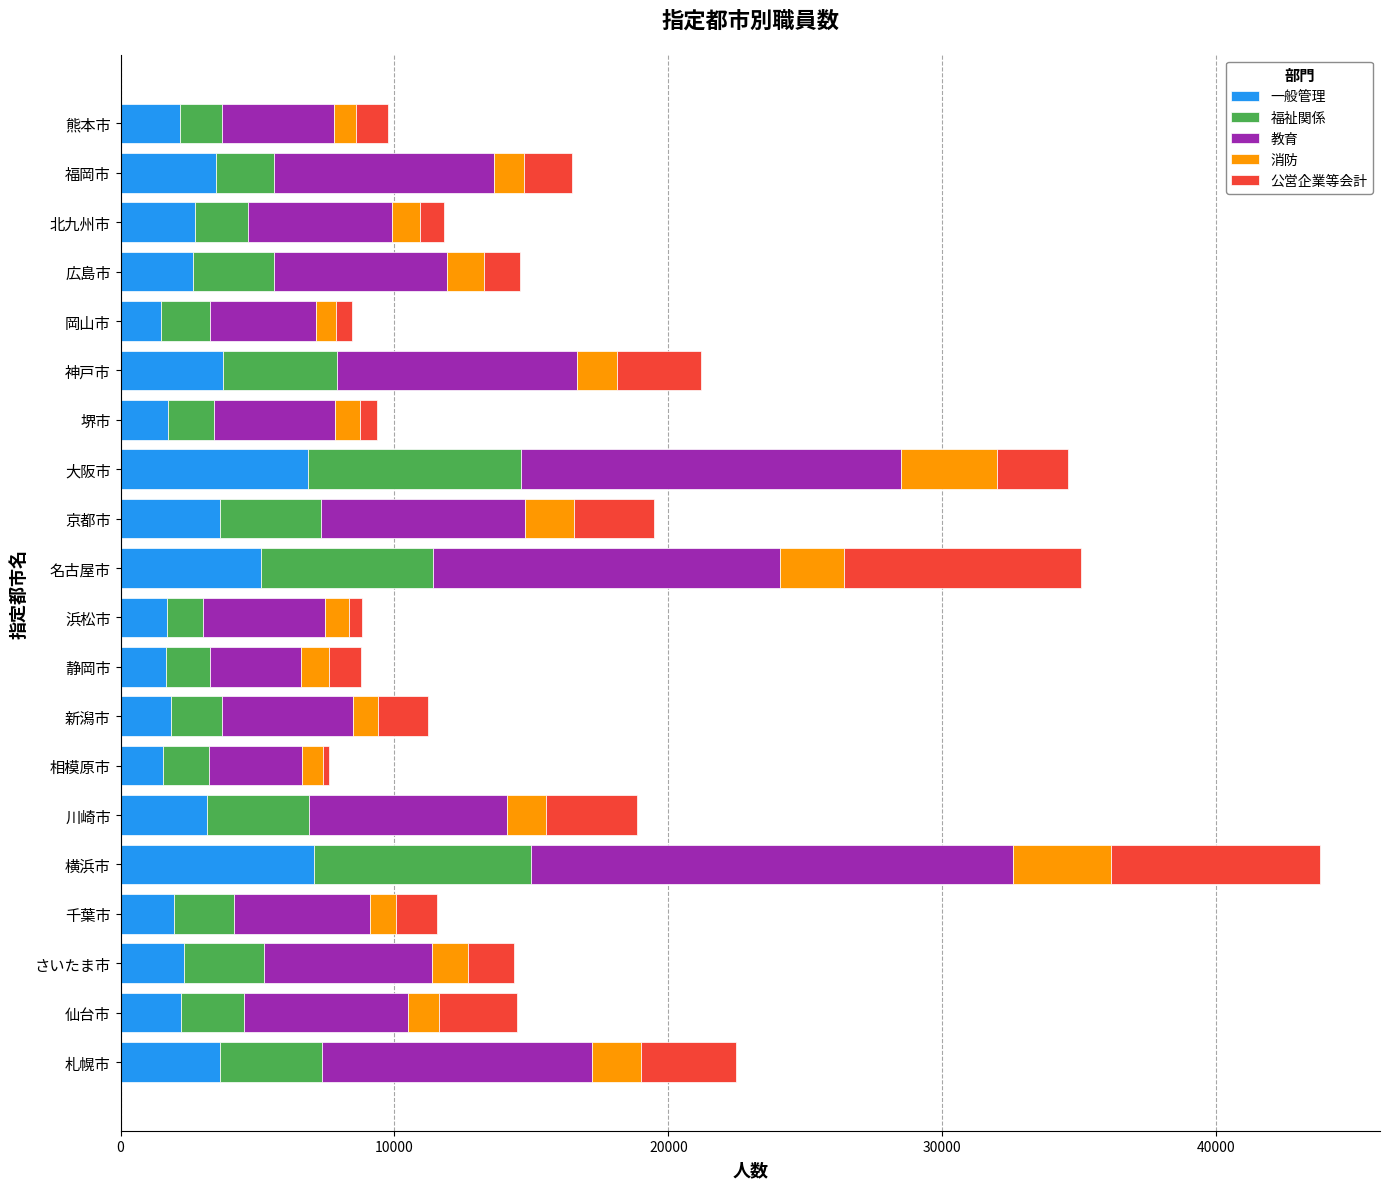

The 一般管理 series shows 3616 at 札幌市. True or false?

True